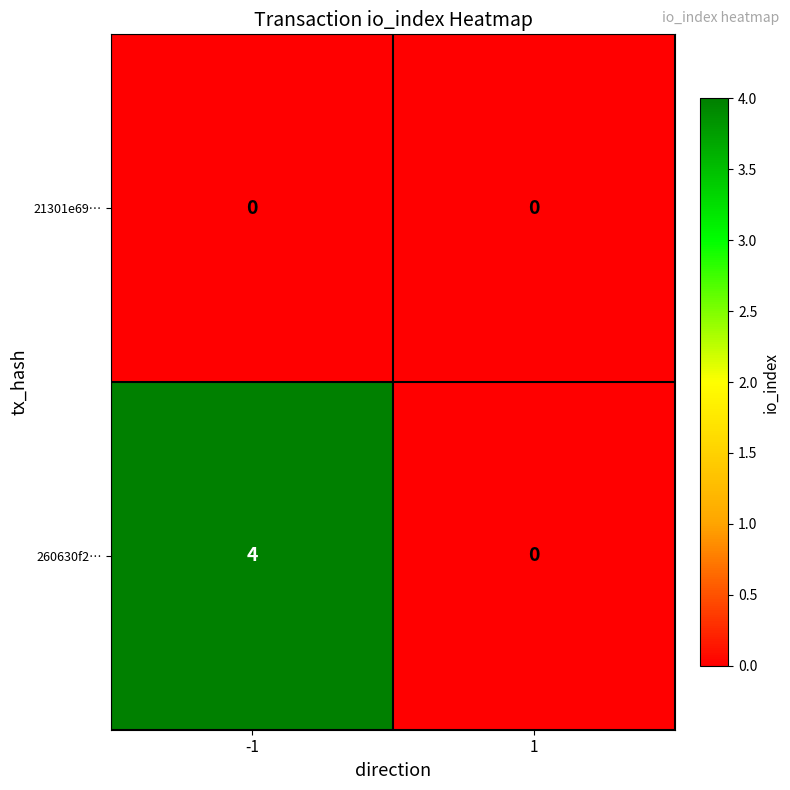

Reading left to right, what are all the values shown in this chart?

21301e69…: -1=0	1=0
260630f2…: -1=4	1=0